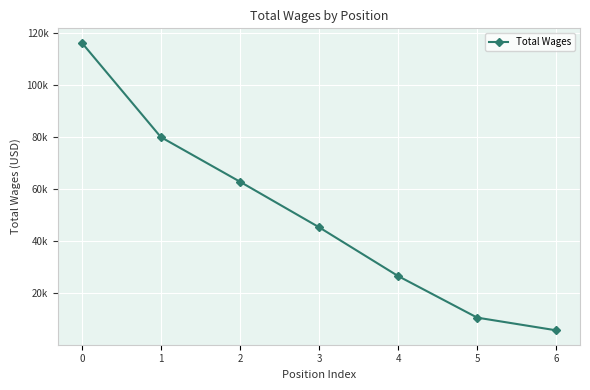

True or false: the data shows 80048 at 1.

True